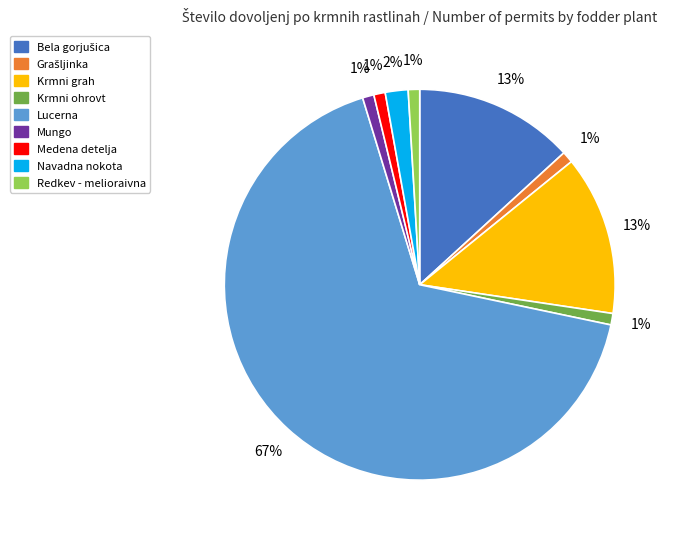

Which has a higher value, Navadna nokota or Krmni ohrovt?

Navadna nokota